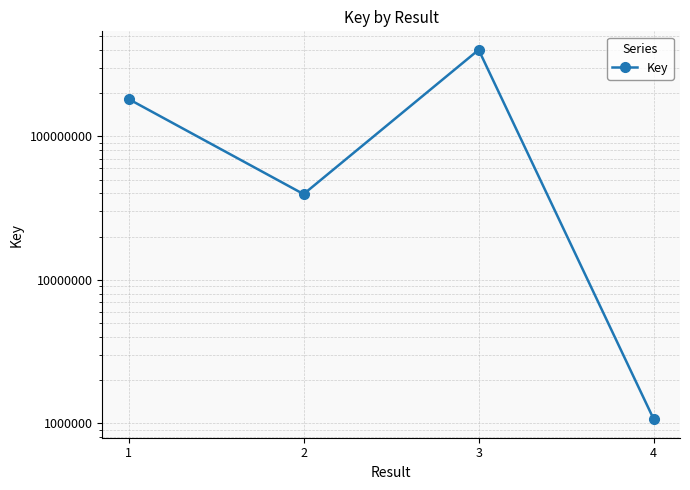

List the labels in order of value, largest first.

3, 1, 2, 4